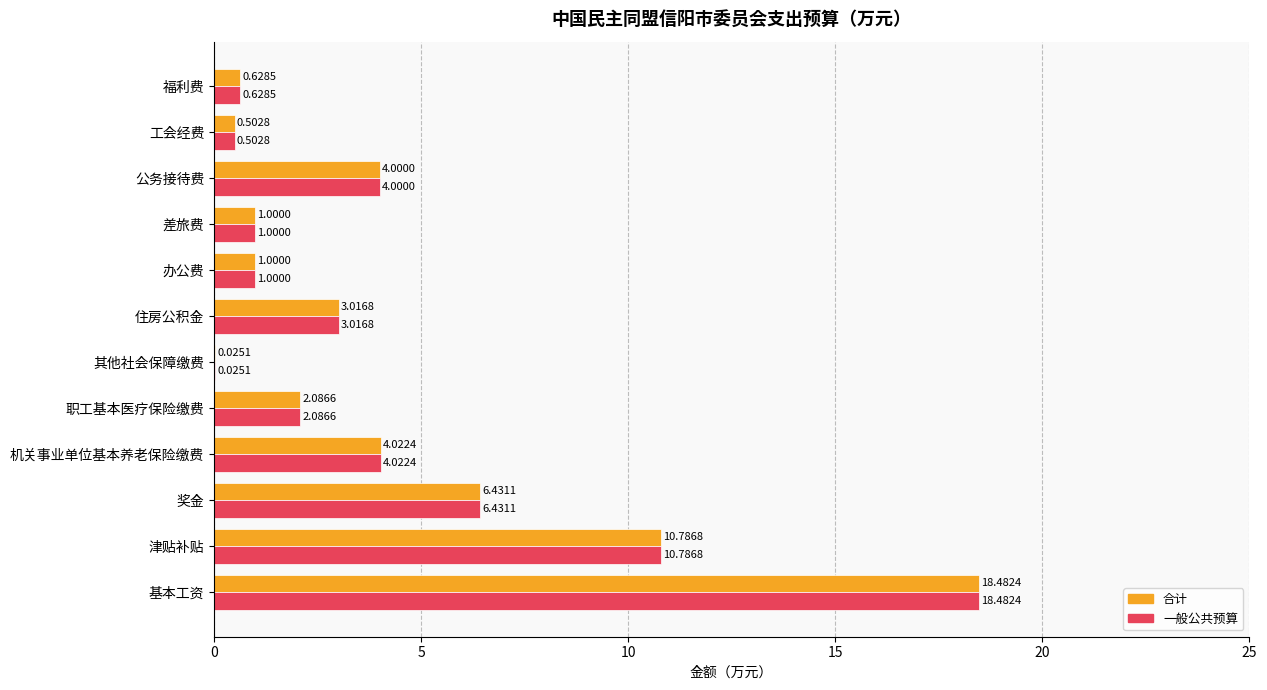

What is the average value of the 合计 series?

4.3